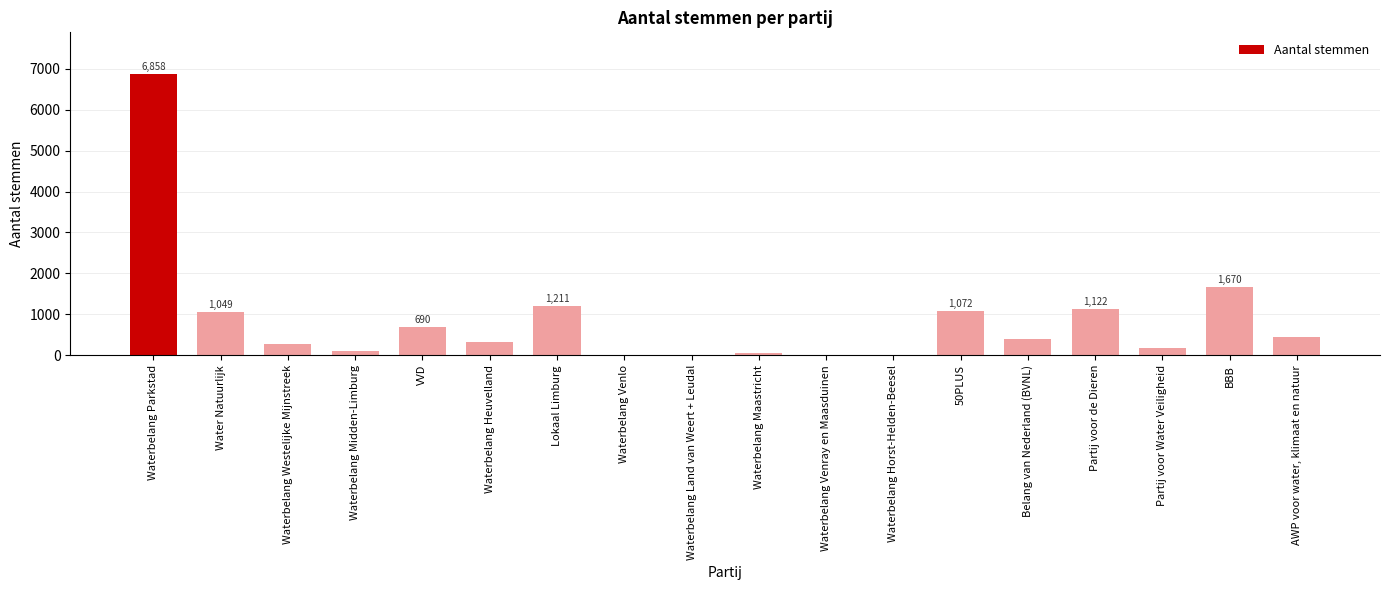

True or false: the data shows 436 at AWP voor water, klimaat en natuur.

True